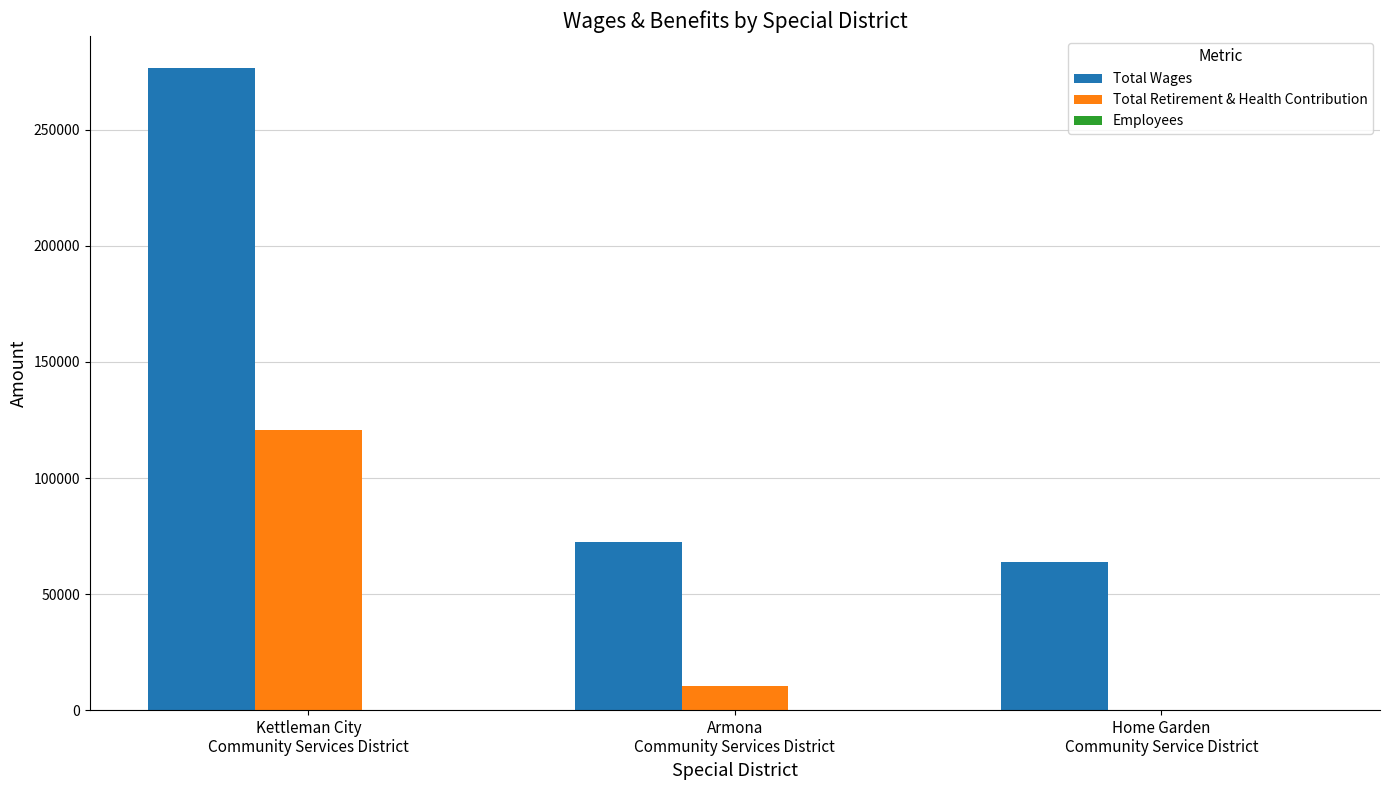

What is the sum of all Total Wages values?

412868